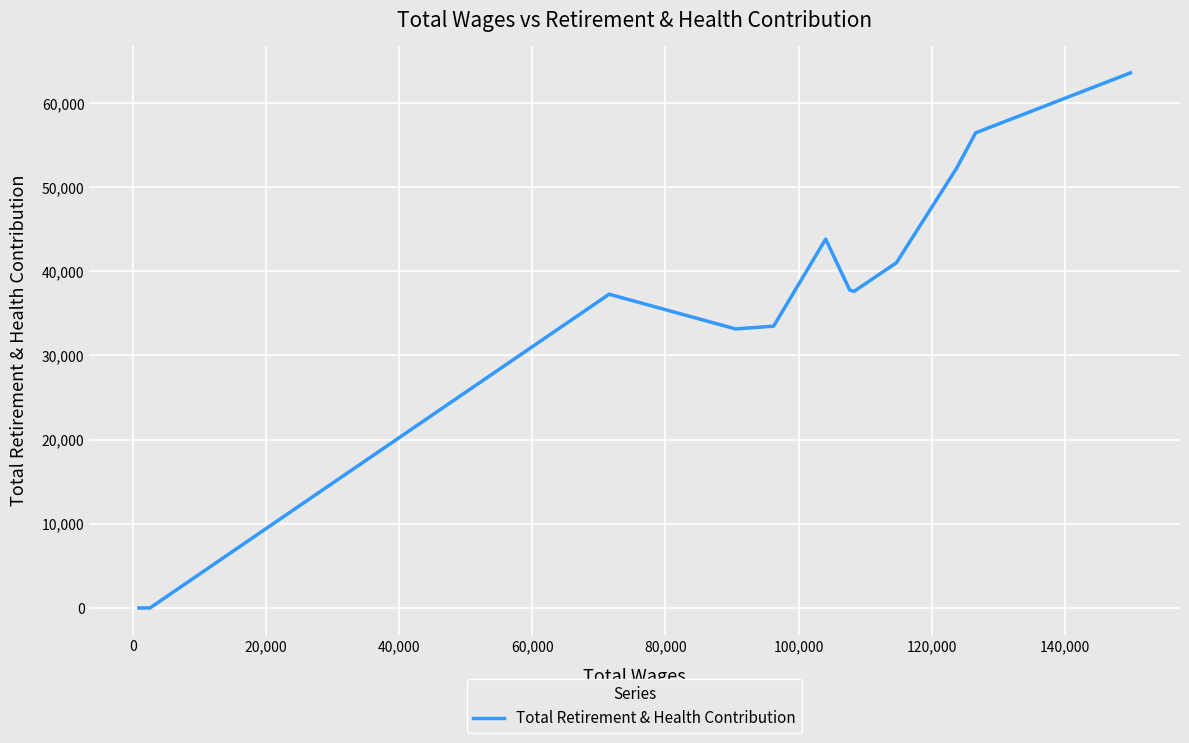

What is the difference between the maximum and minimum values?

63583